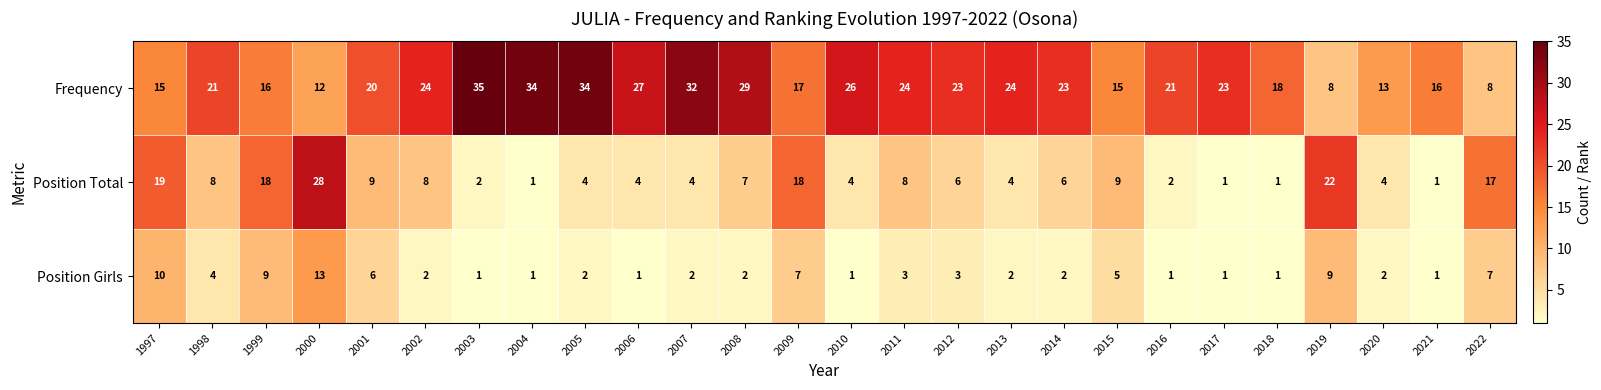

Which series has the largest total across all categories?

Frequency